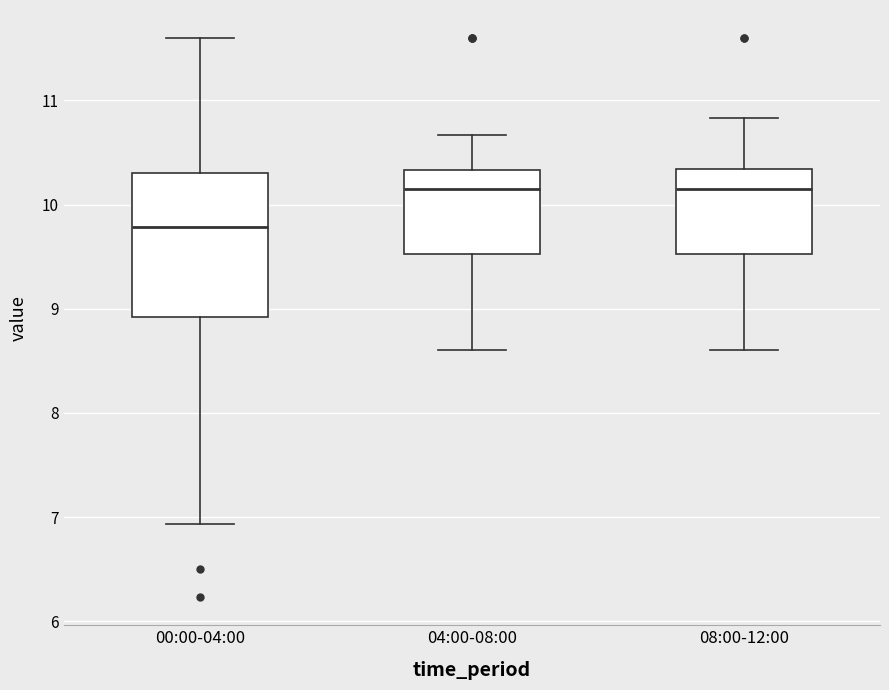

Where does the upper whisker of the box for 04:00-08:00 end on the y-axis? The values are not printed on the chart, so give them approximately, as read against the axis.

10.7